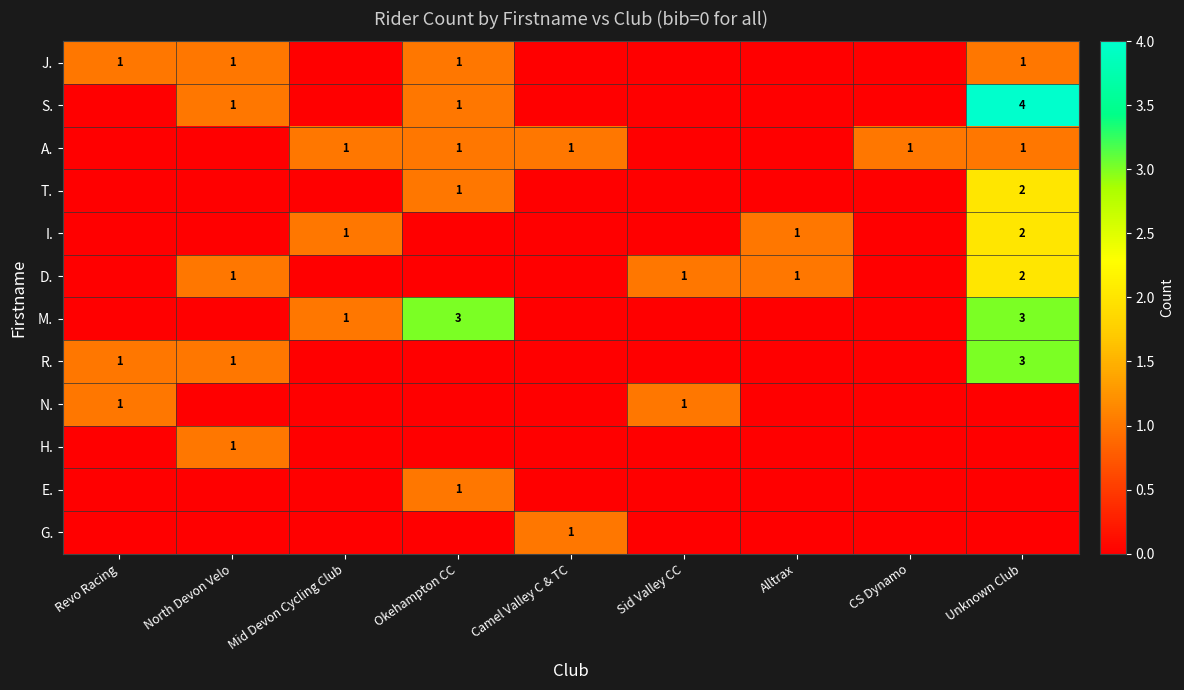

The value of A. at Unknown Club is 0. True or false?

False